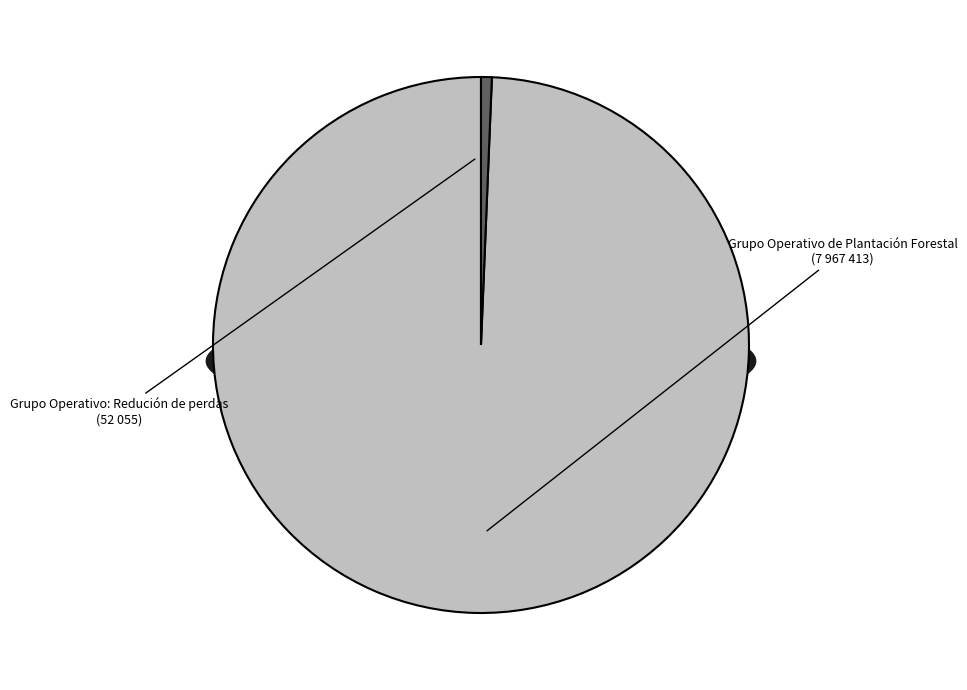

What percentage is the Grupo Operativo de Plantación Forestal slice, to the nearest percent?

99%